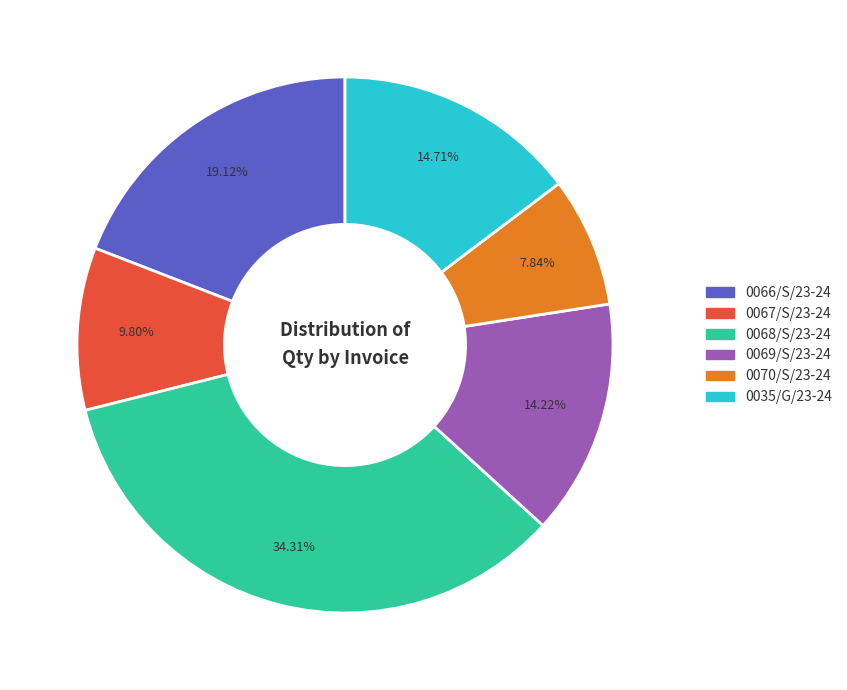

What is the largest slice in the pie chart?

0068/S/23-24